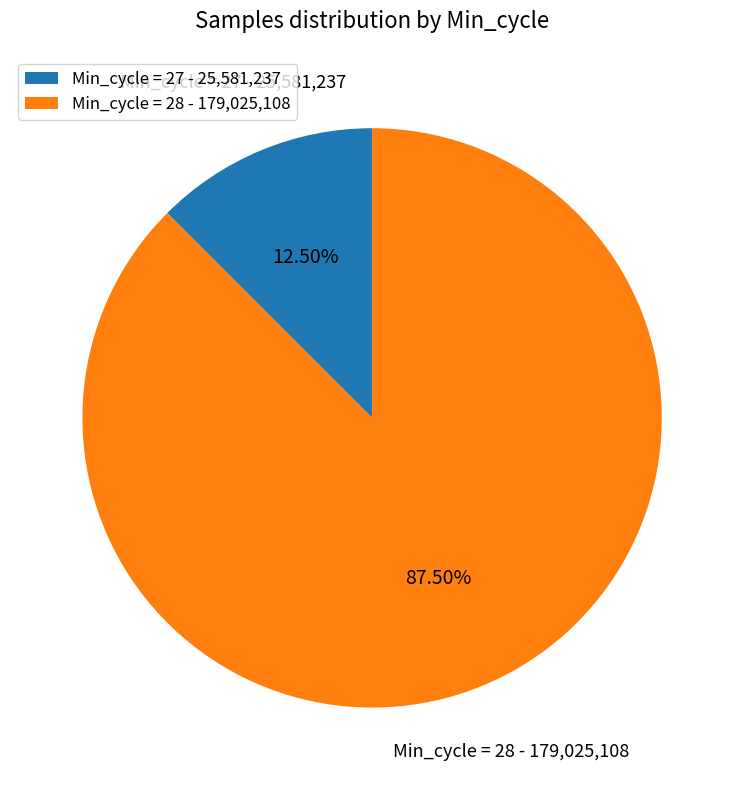

Count the number of slices in the pie.

2